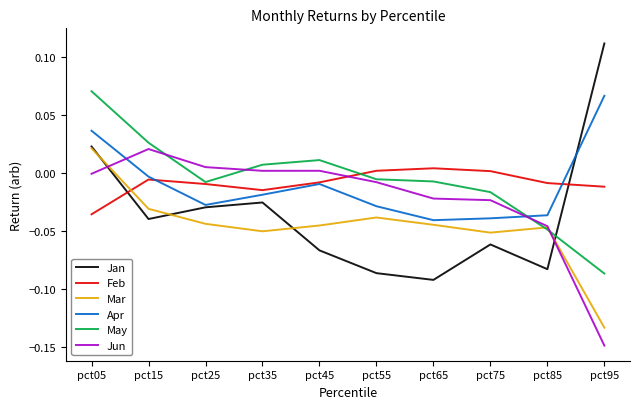

How many lines are shown in the chart?

6